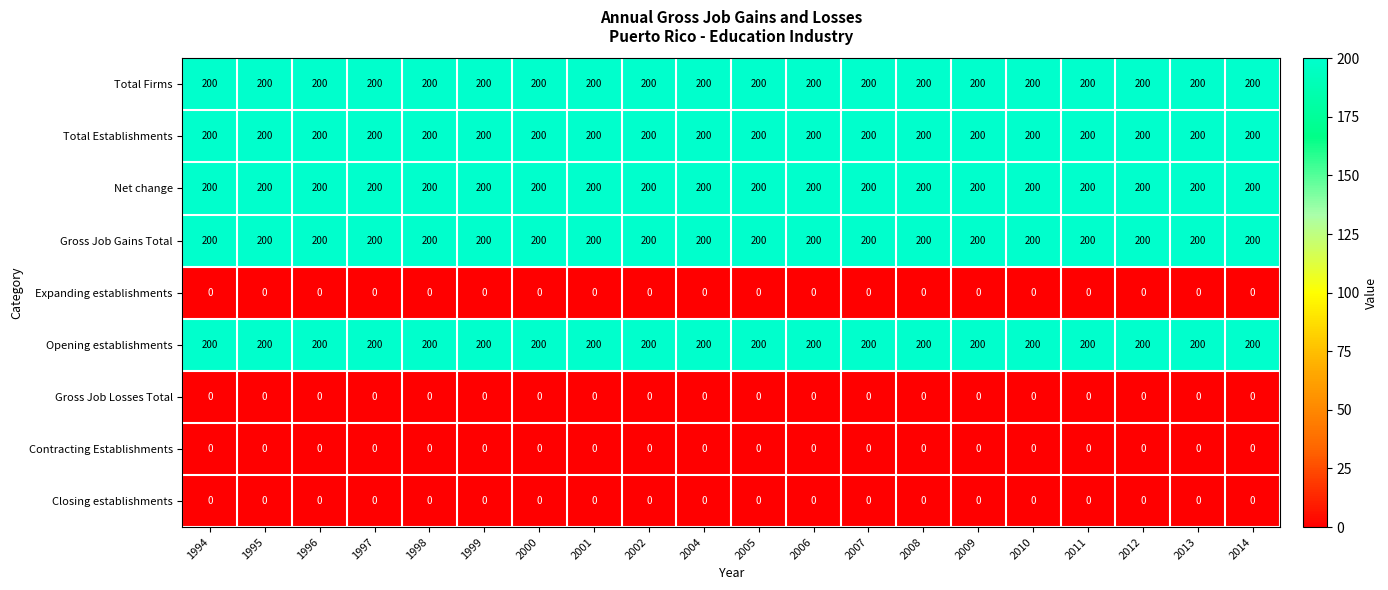

What is the highest value of the Opening establishments series?

200